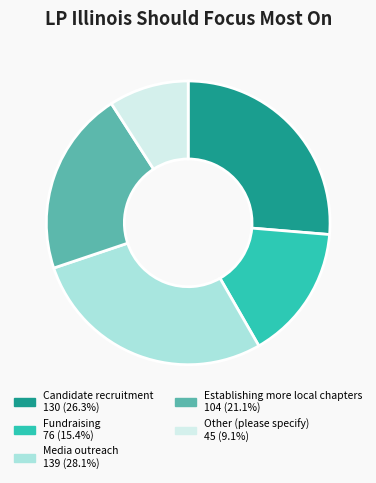

Rank the categories by value from highest to lowest.

Media outreach, Candidate recruitment, Establishing more local chapters, Fundraising, Other (please specify)